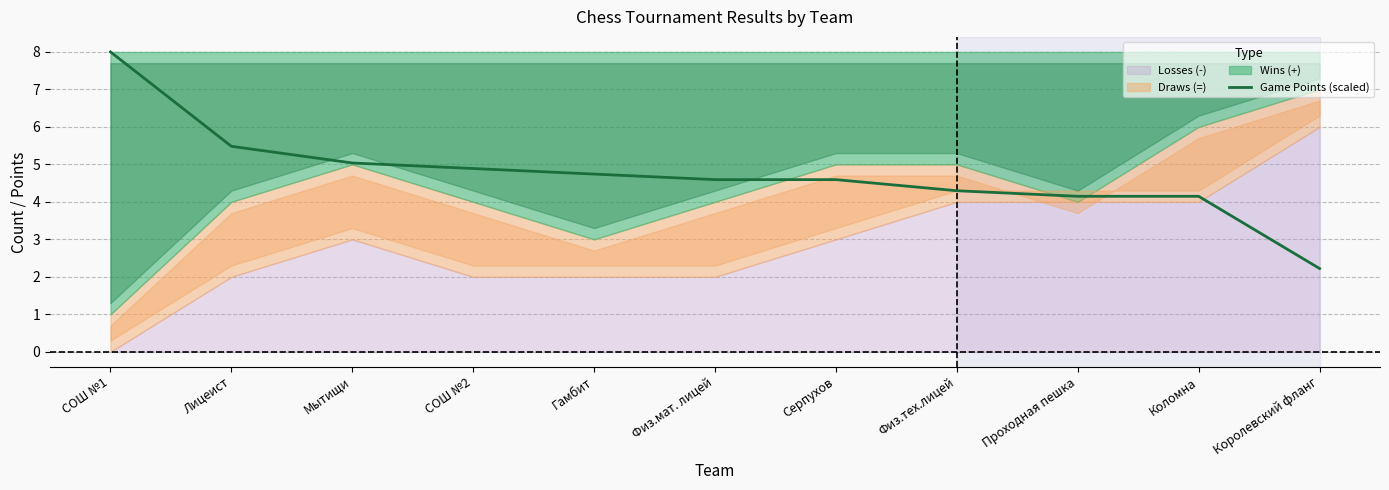

True or false: the data has more than 2 interior local peaks.

False